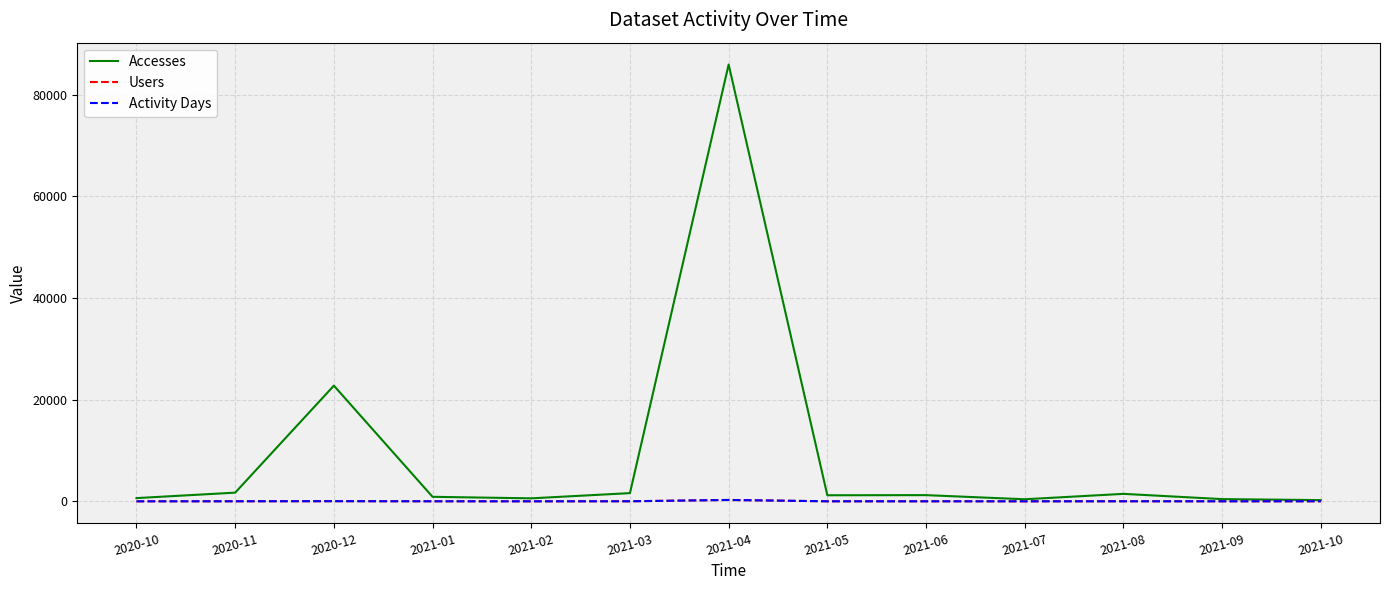

How many categories are shown in the chart?

13